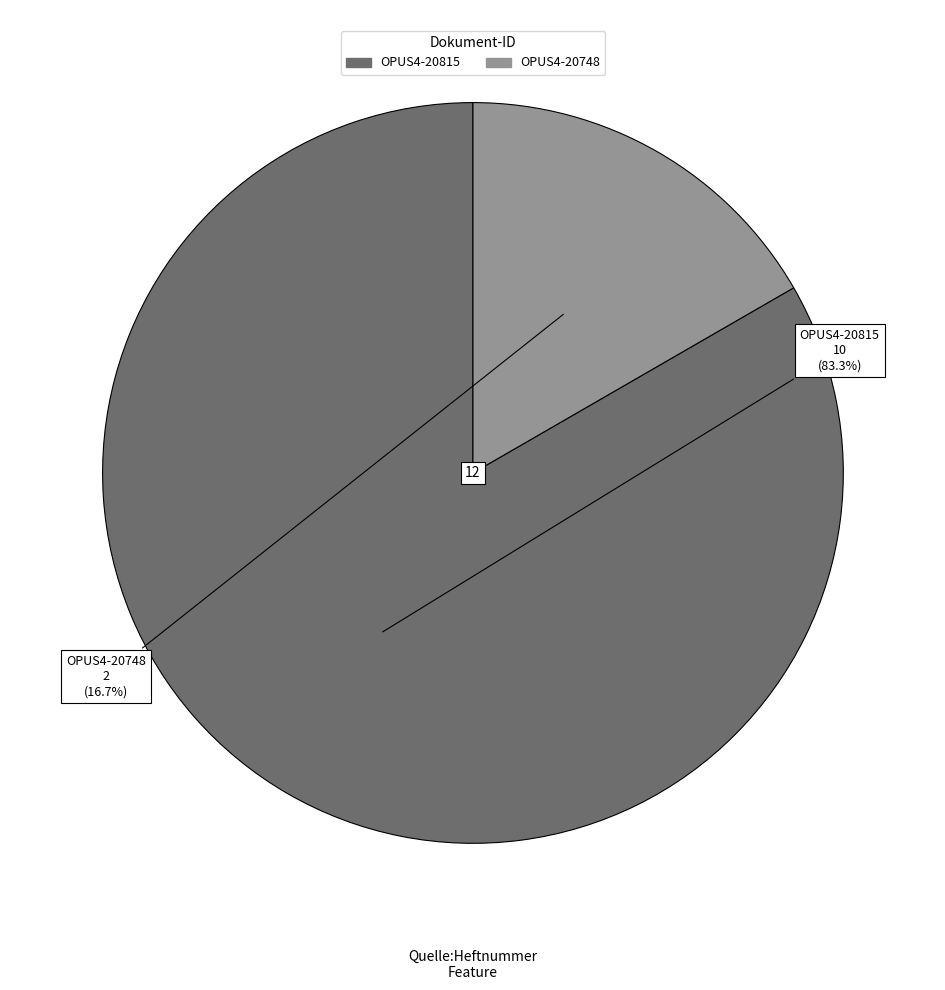

The OPUS4-20815 slice represents 70% of the pie. True or false?

False